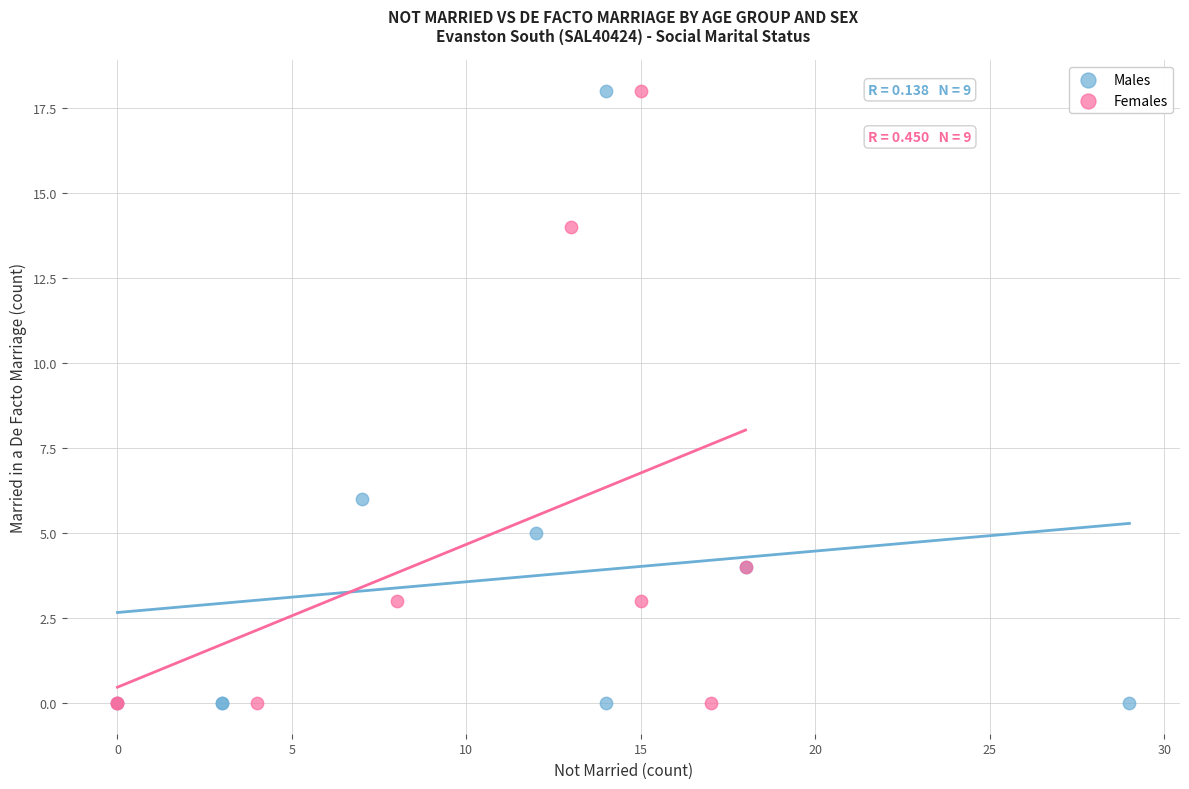

What are all the series names shown in the legend?

Males, Females